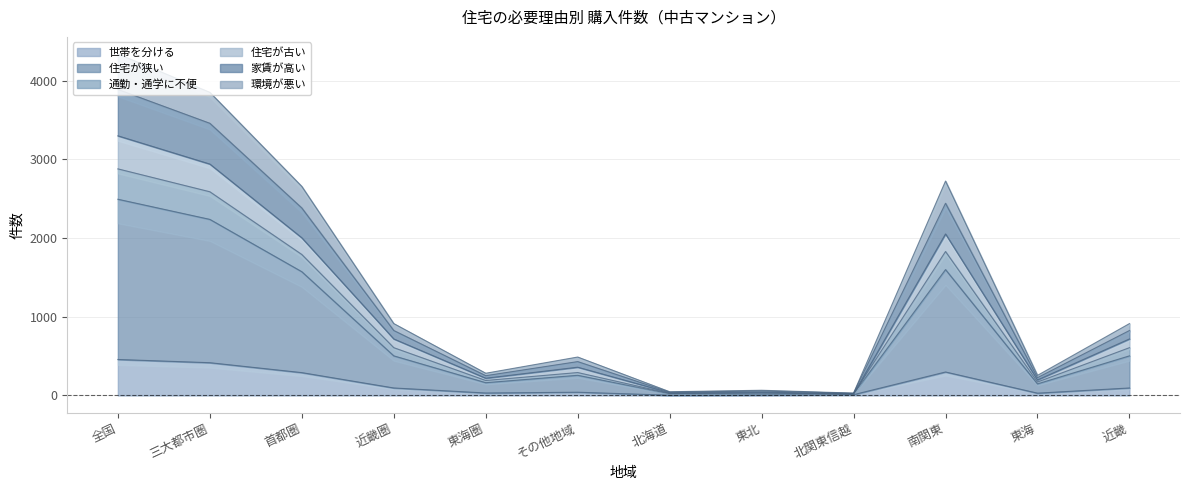

What is the maximum value for 世帯を分ける?

457